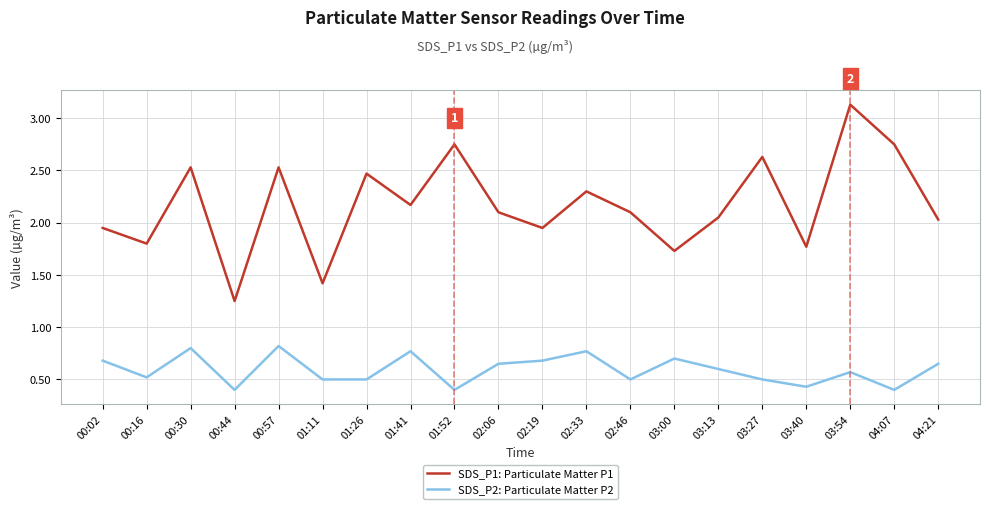

What is the highest value of the SDS_P1: Particulate Matter P1 series?

3.1